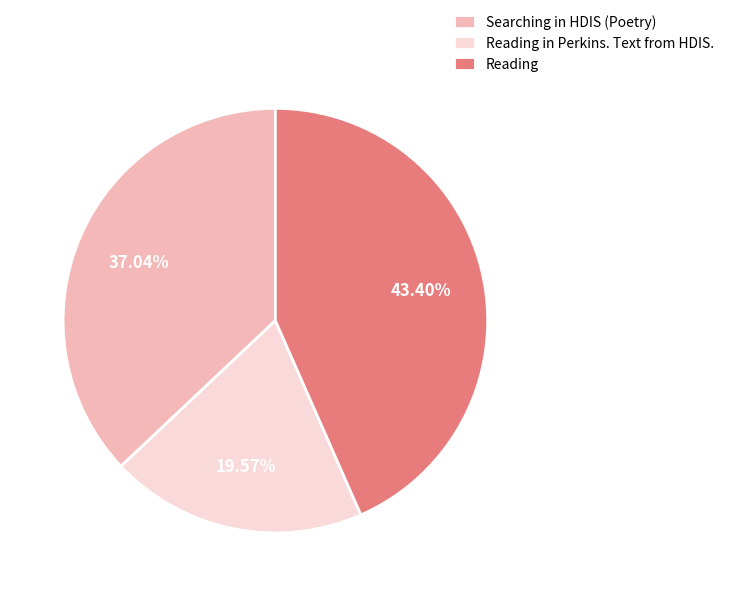

How many slices are in this pie chart?

3